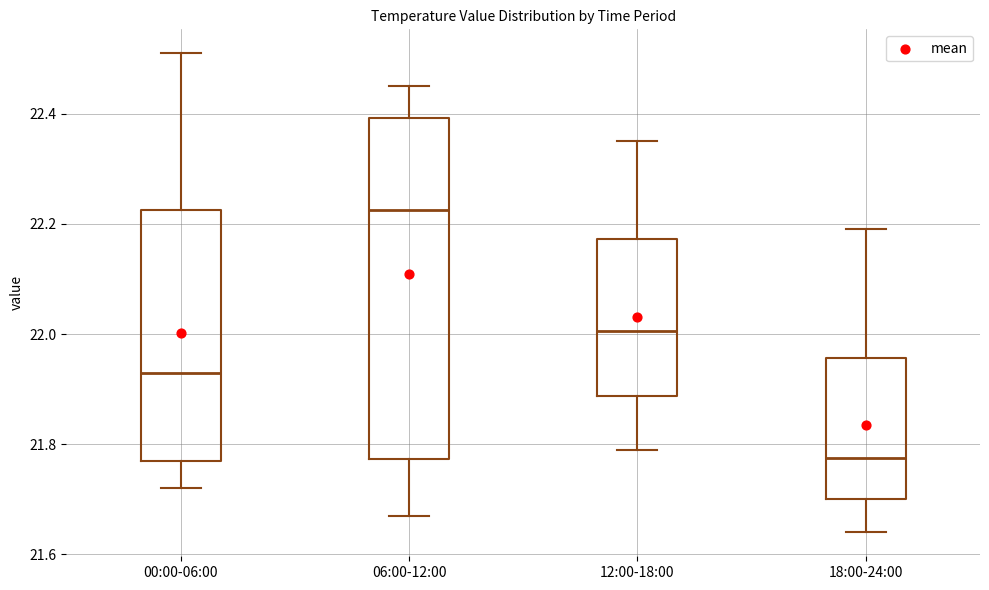

Reading left to right, read every box against the y-axis: the position of its median line, the range the box covers, and the ends of its whiskers. The values are not printed on the chart, so give them approximately, as read against the axis.

00:00-06:00: median 21.94, box 21.78 to 22.22, whiskers 21.72 to 22.52
06:00-12:00: median 22.22, box 21.78 to 22.40, whiskers 21.68 to 22.46
12:00-18:00: median 22.00, box 21.88 to 22.18, whiskers 21.80 to 22.36
18:00-24:00: median 21.78, box 21.70 to 21.96, whiskers 21.64 to 22.20